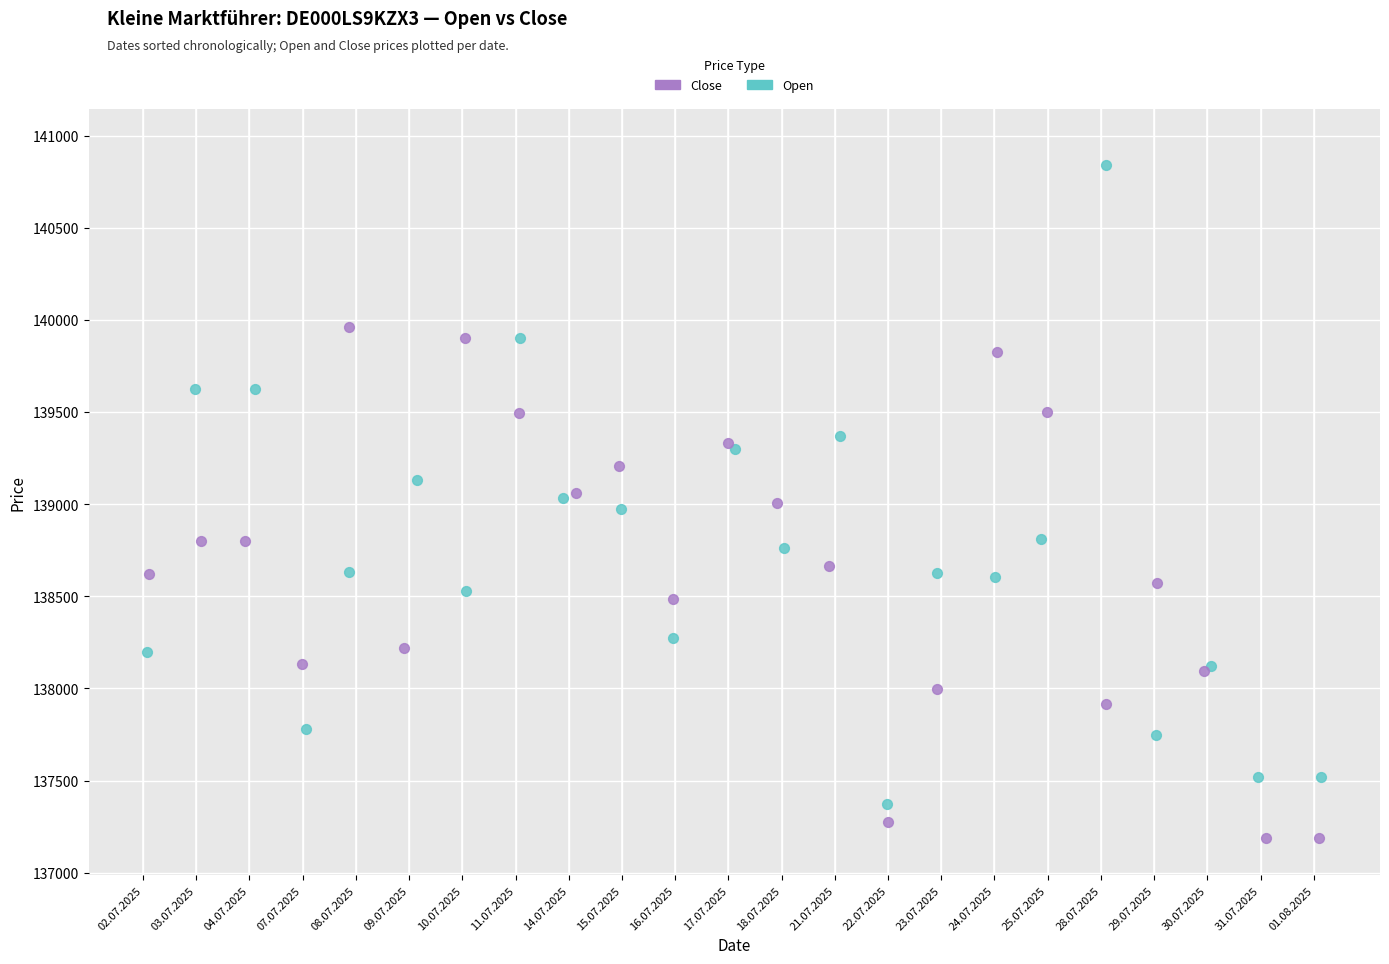

Which series reaches the minimum Y coordinate?

Close